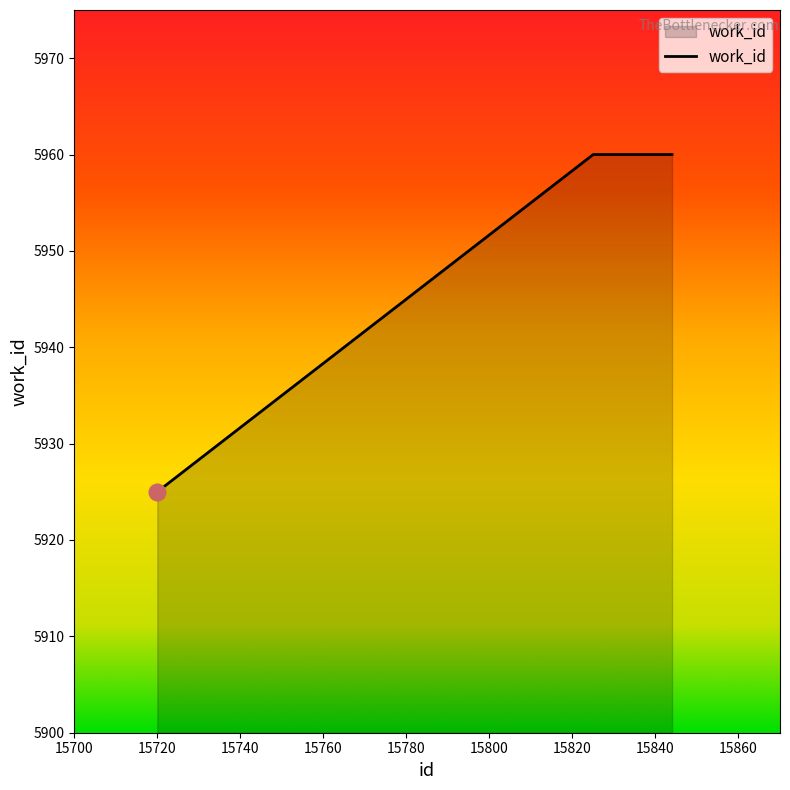

What is the minimum value shown in the chart?

5925